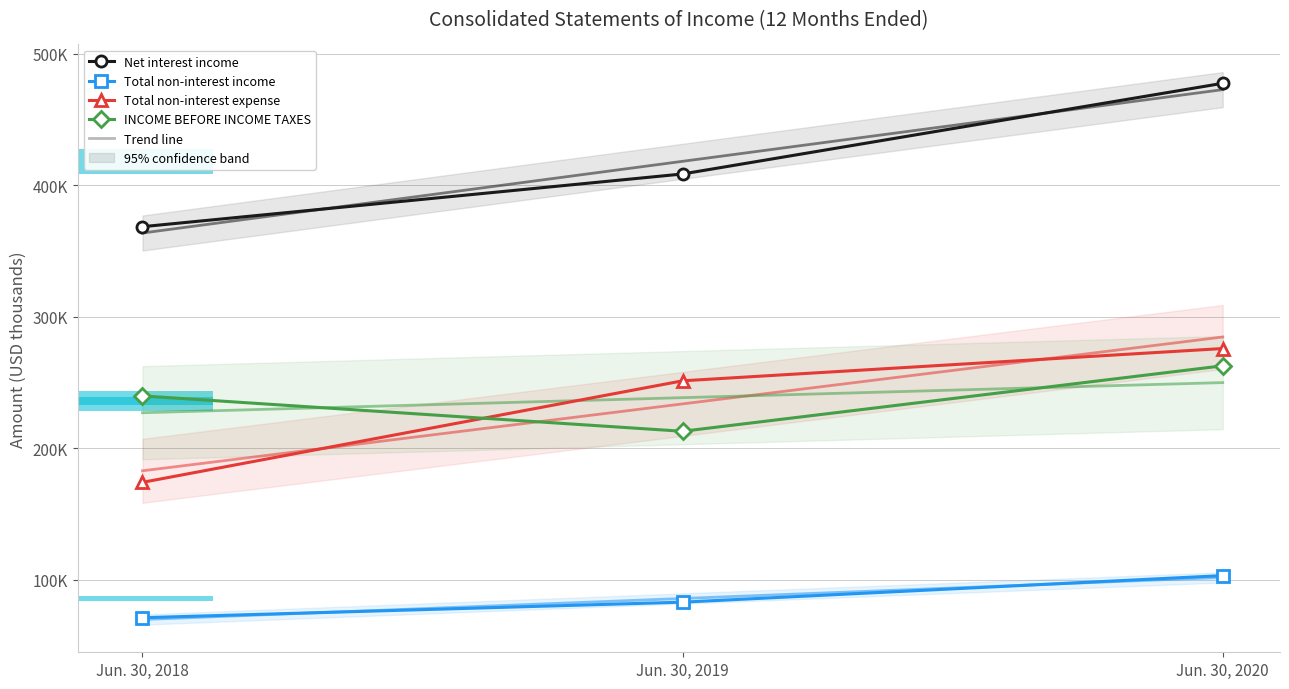

How many Total non-interest income values are between 70941 and 102987?

3